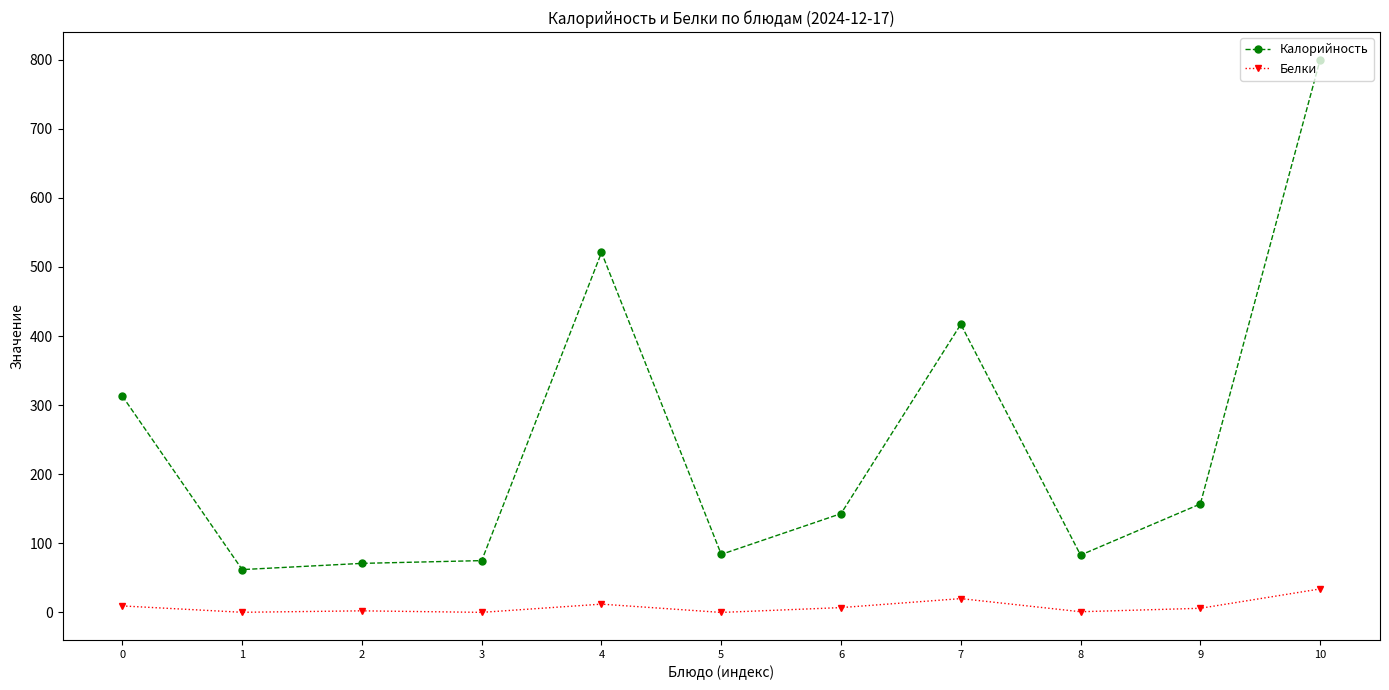

At how many categories does at least one series exceed 609?

1